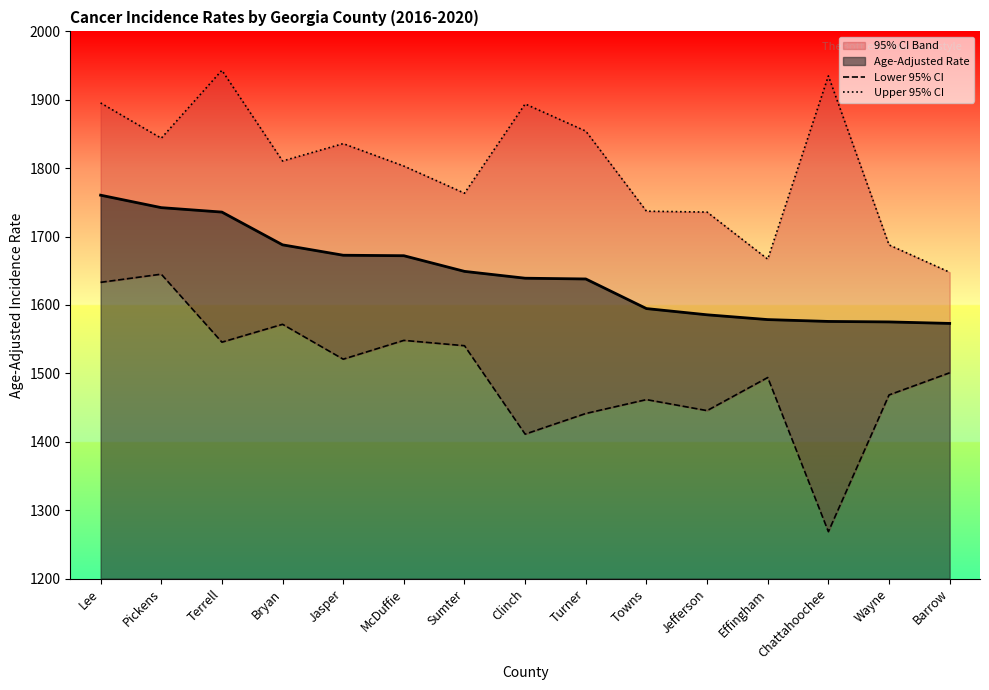

Which series changed the most between Pickens and Chattahoochee?

Lower 95% CI